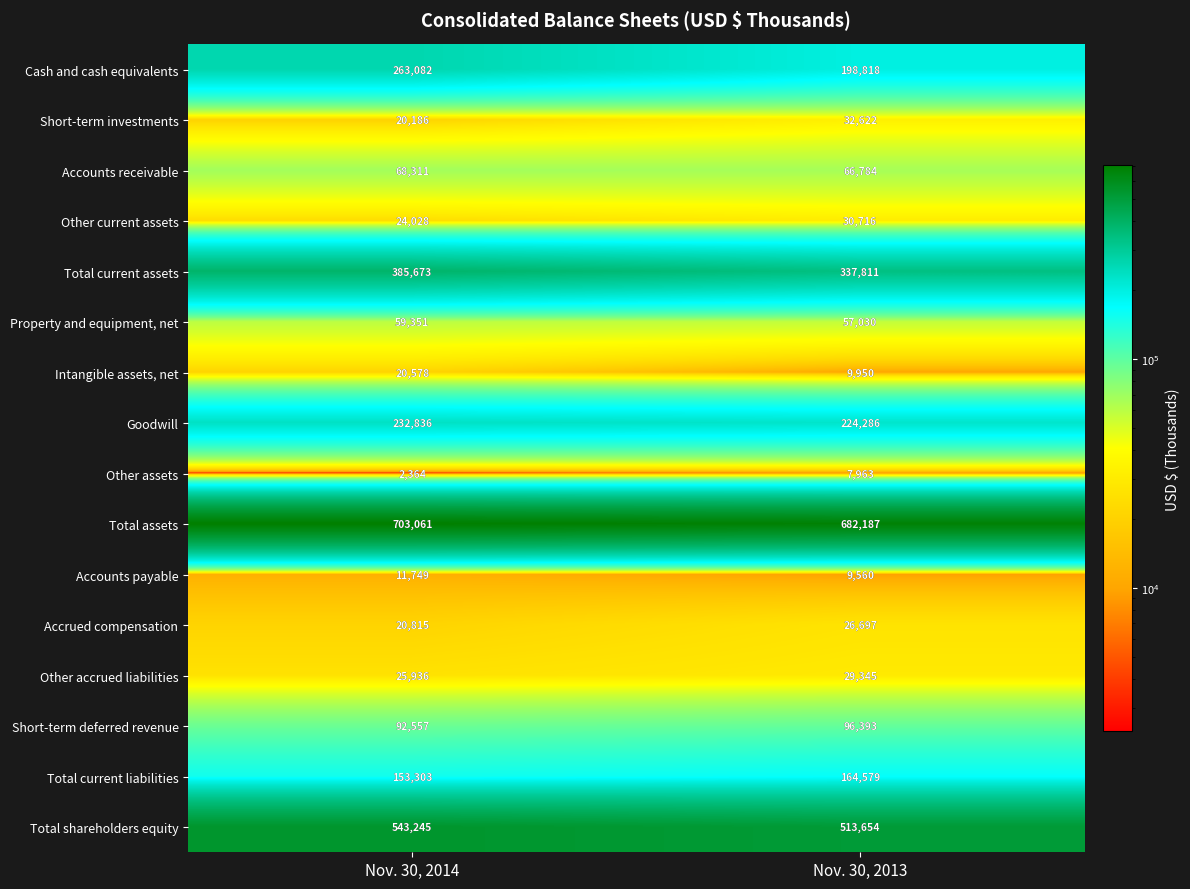

Rank the series by their maximum value, from lowest to highest.

Other assets, Accounts payable, Intangible assets, net, Accrued compensation, Other accrued liabilities, Other current assets, Short-term investments, Property and equipment, net, Accounts receivable, Short-term deferred revenue, Total current liabilities, Goodwill, Cash and cash equivalents, Total current assets, Total shareholders equity, Total assets